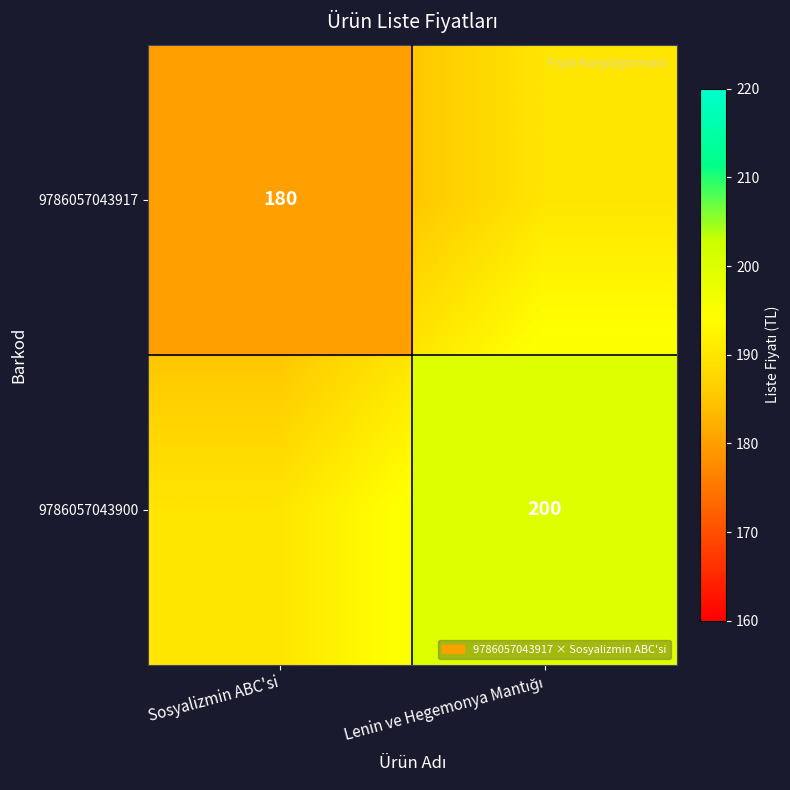

True or false: 9786057043917 has a value of 55 at Sosyalizmin ABC'si.

False